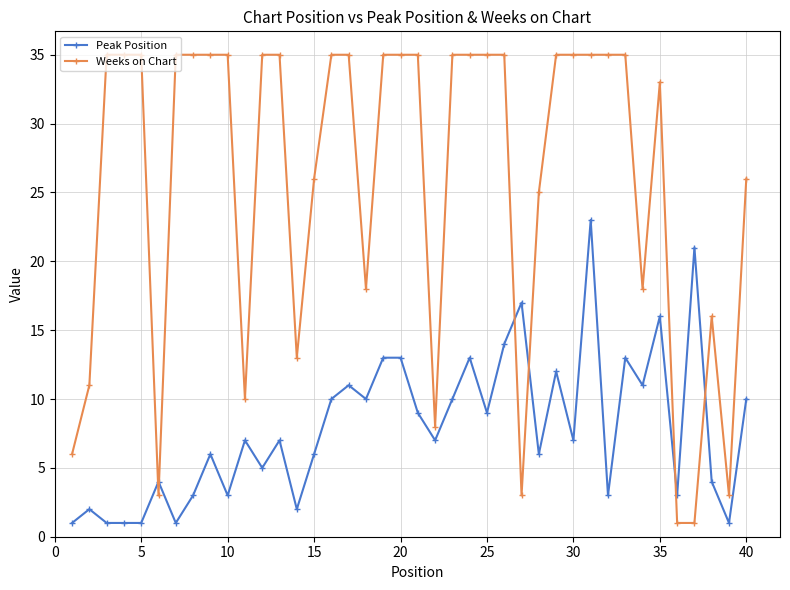

What is the maximum value shown in the chart?

35